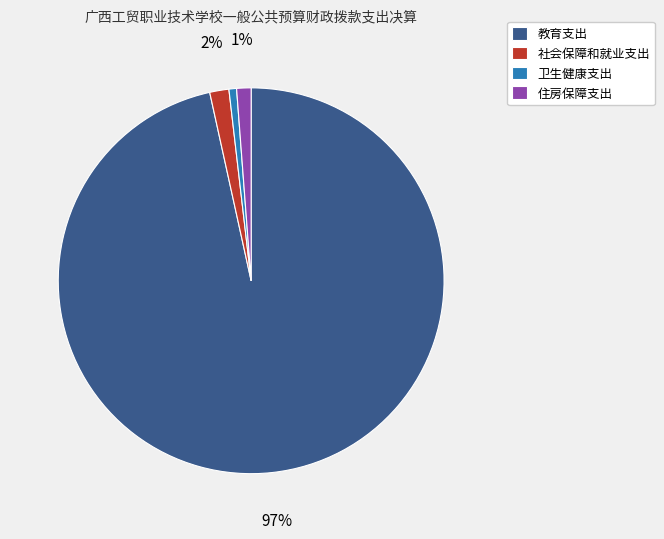

Which category accounts for the majority?

教育支出